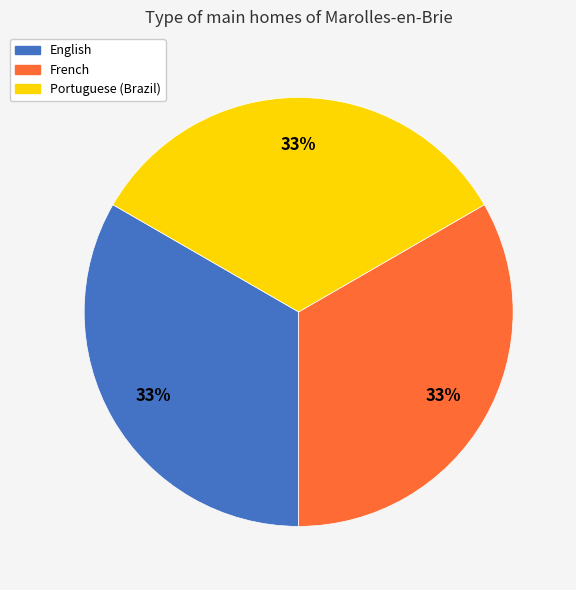

Is English the majority of the pie?

No